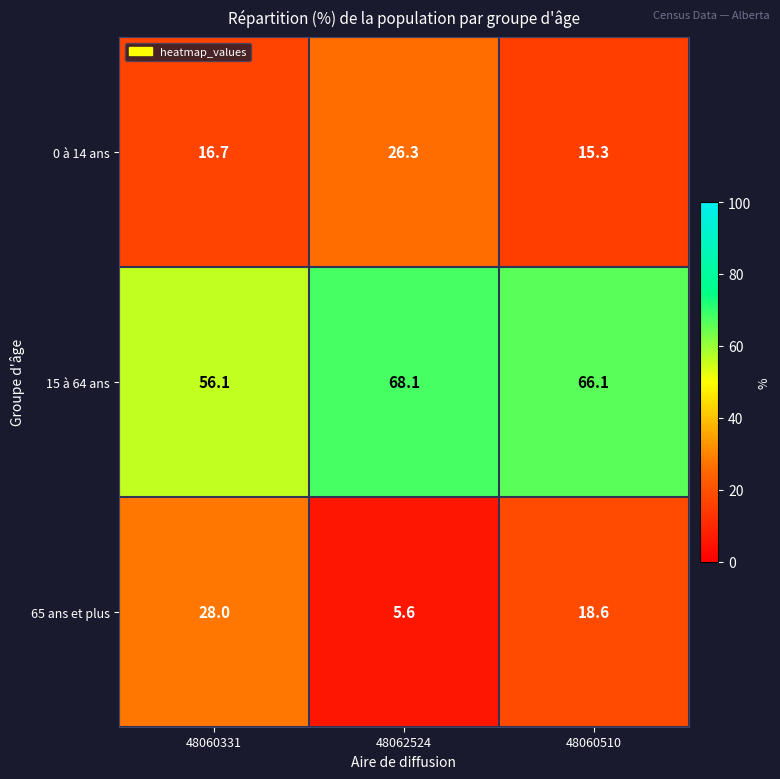

What is the difference between the second highest and minimum values in the 0 à 14 ans series?

1.4